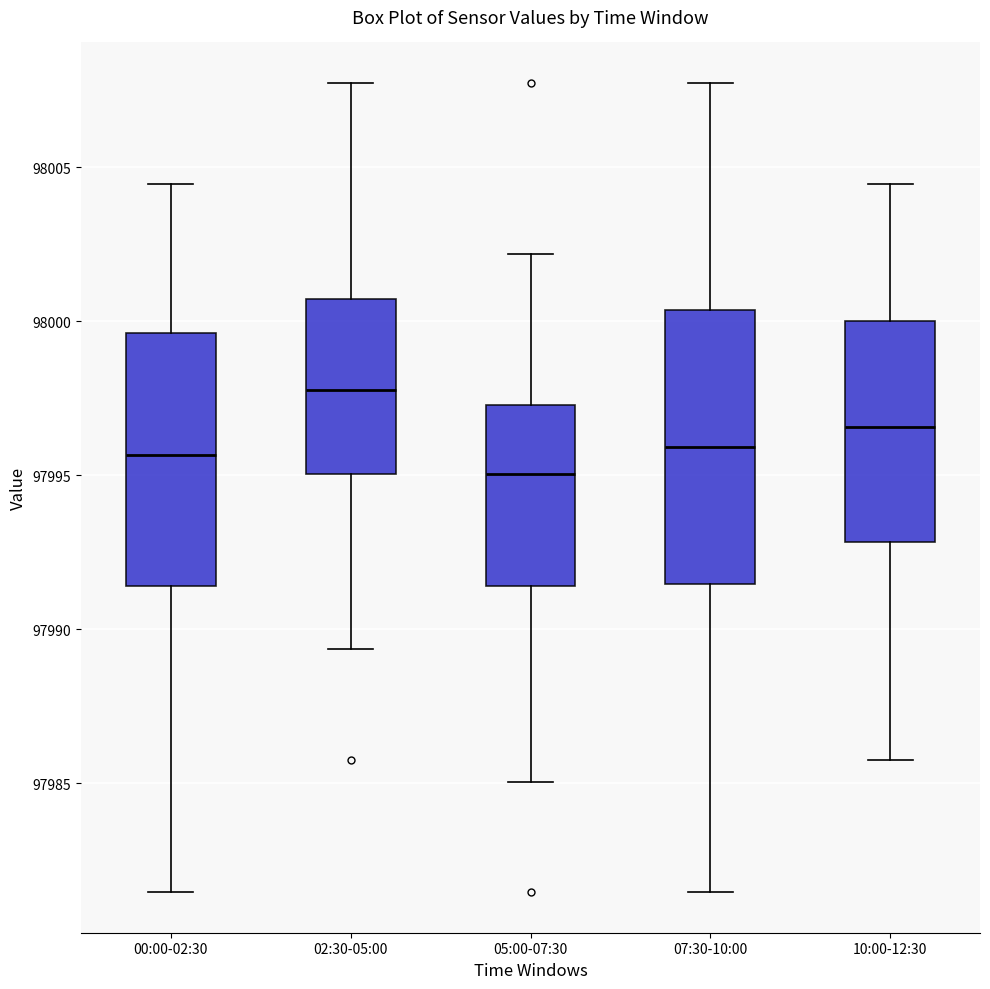

Where does the lower whisker of the box for 00:00-02:30 end on the y-axis? The values are not printed on the chart, so give them approximately, as read against the axis.

97981.5